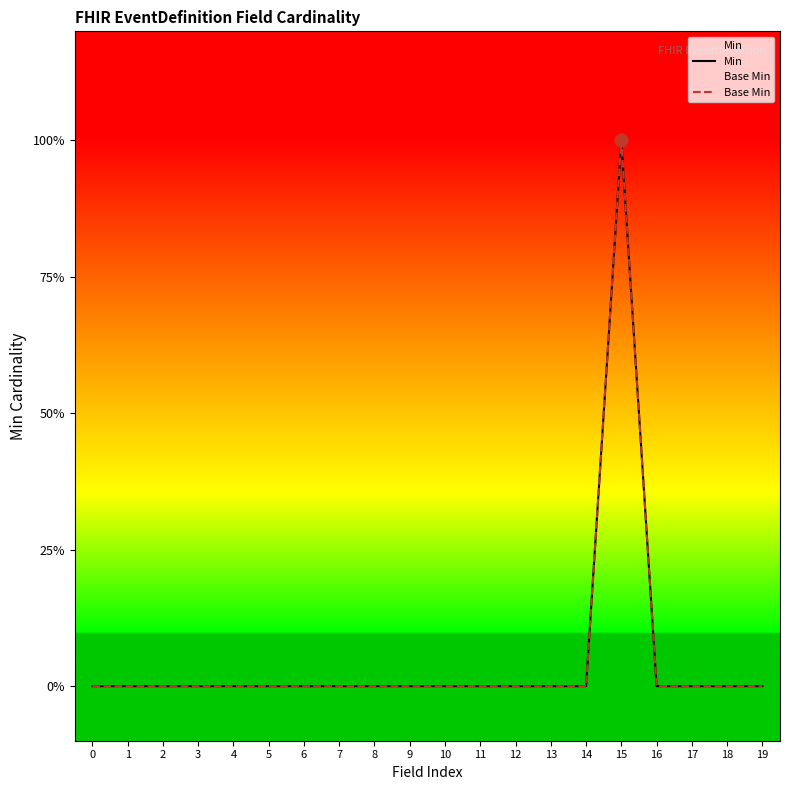

Is the value of Min at 8 greater than the value of Base Min at 12?

No